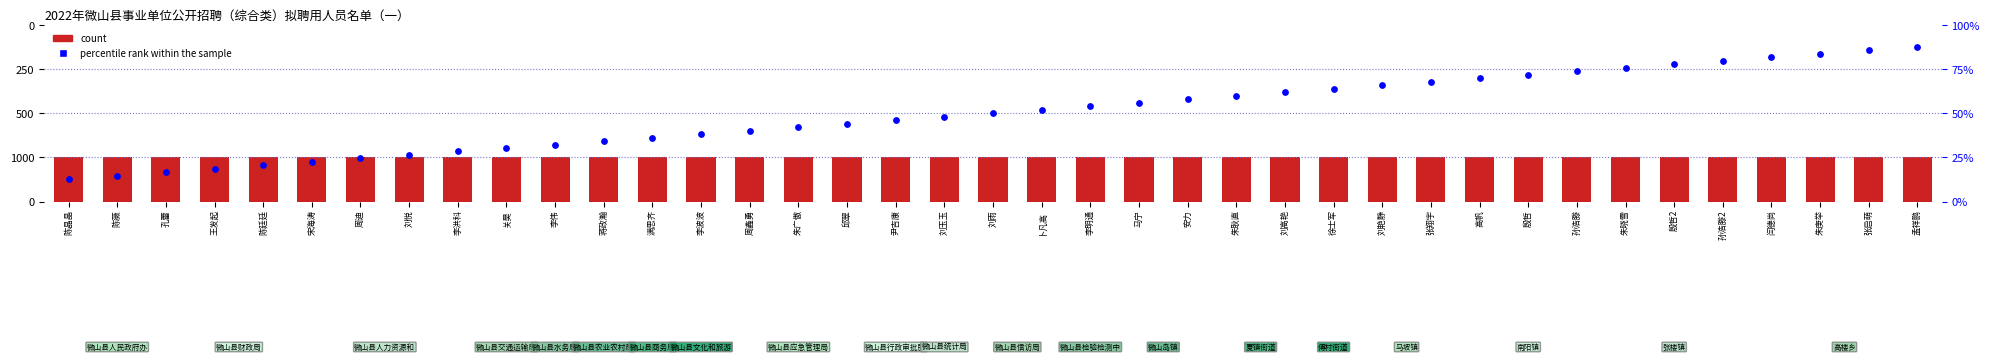

Which series reaches the minimum Y coordinate?

percentile rank within the sample